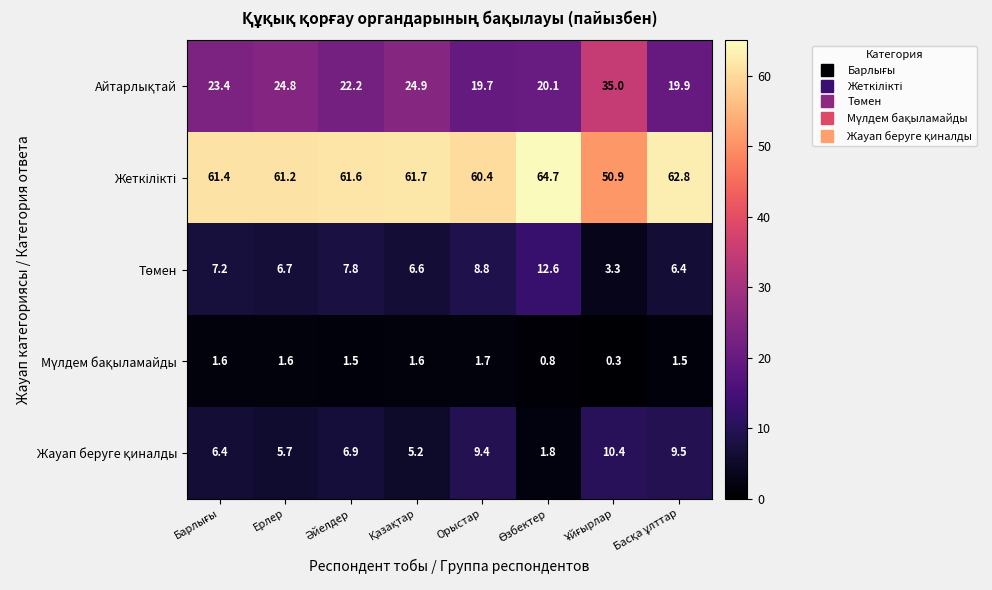

What is the smallest value displayed?

0.3